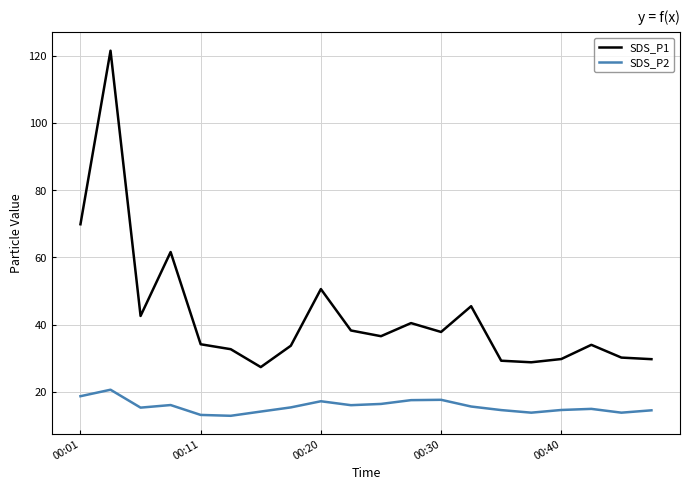

What is the difference between the maximum and minimum values in the SDS_P1 series?

94.2